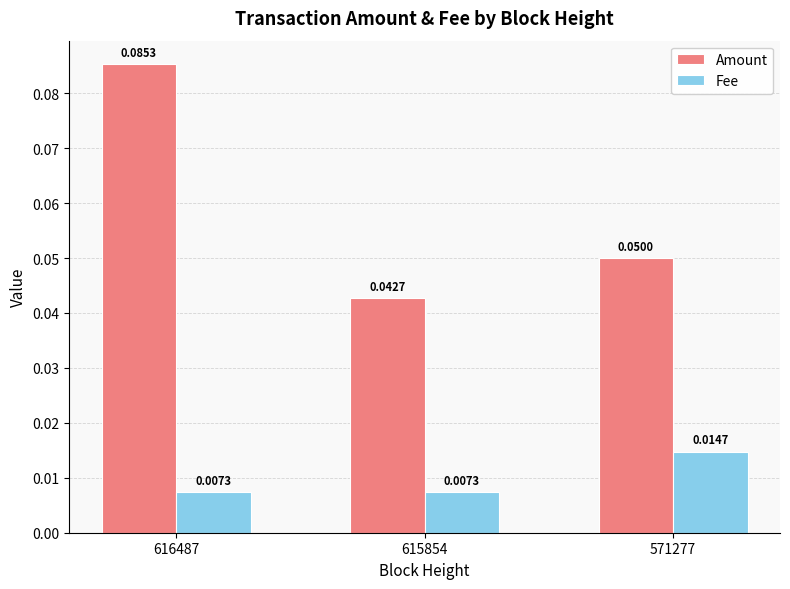

What are all the series names shown in the legend?

Amount, Fee